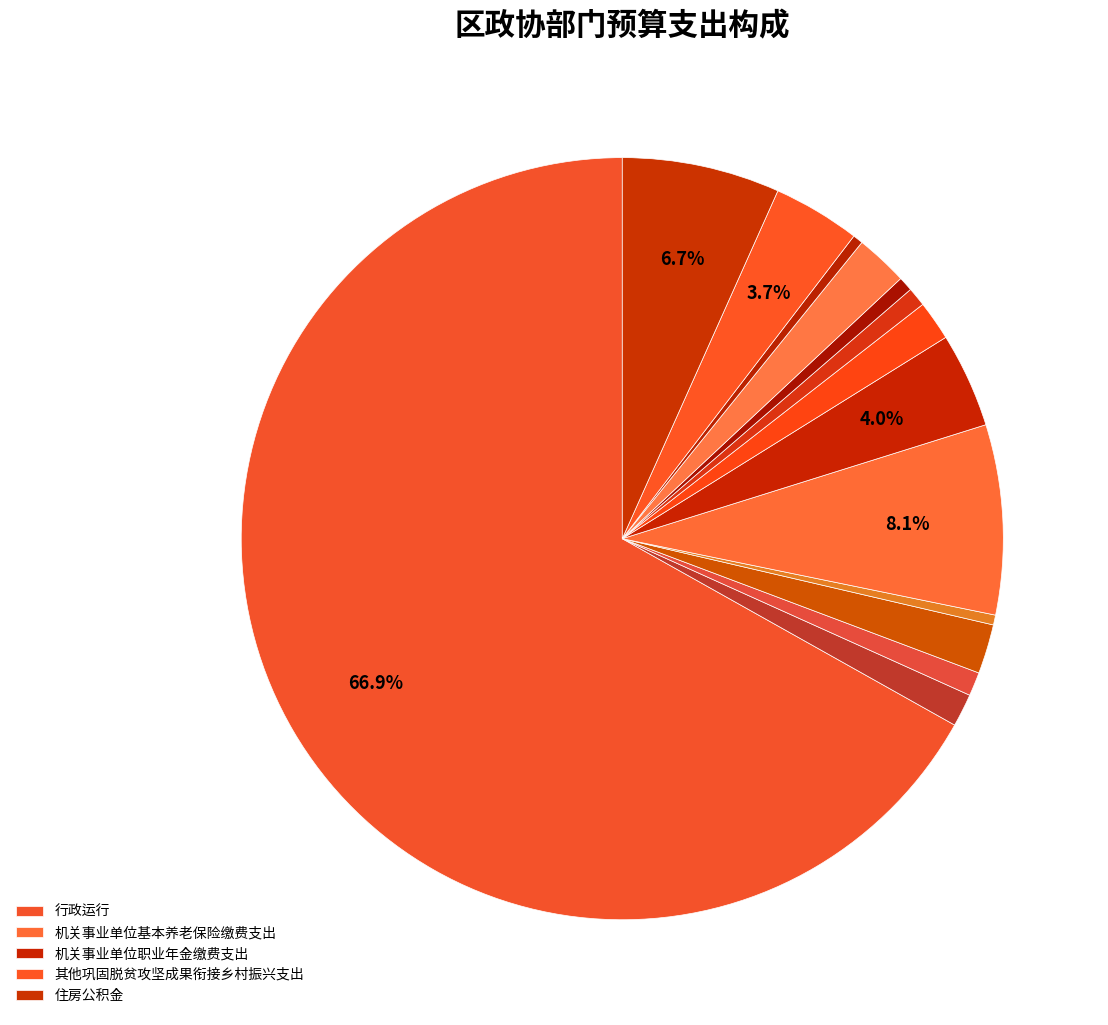

How many slices are in this pie chart?

14